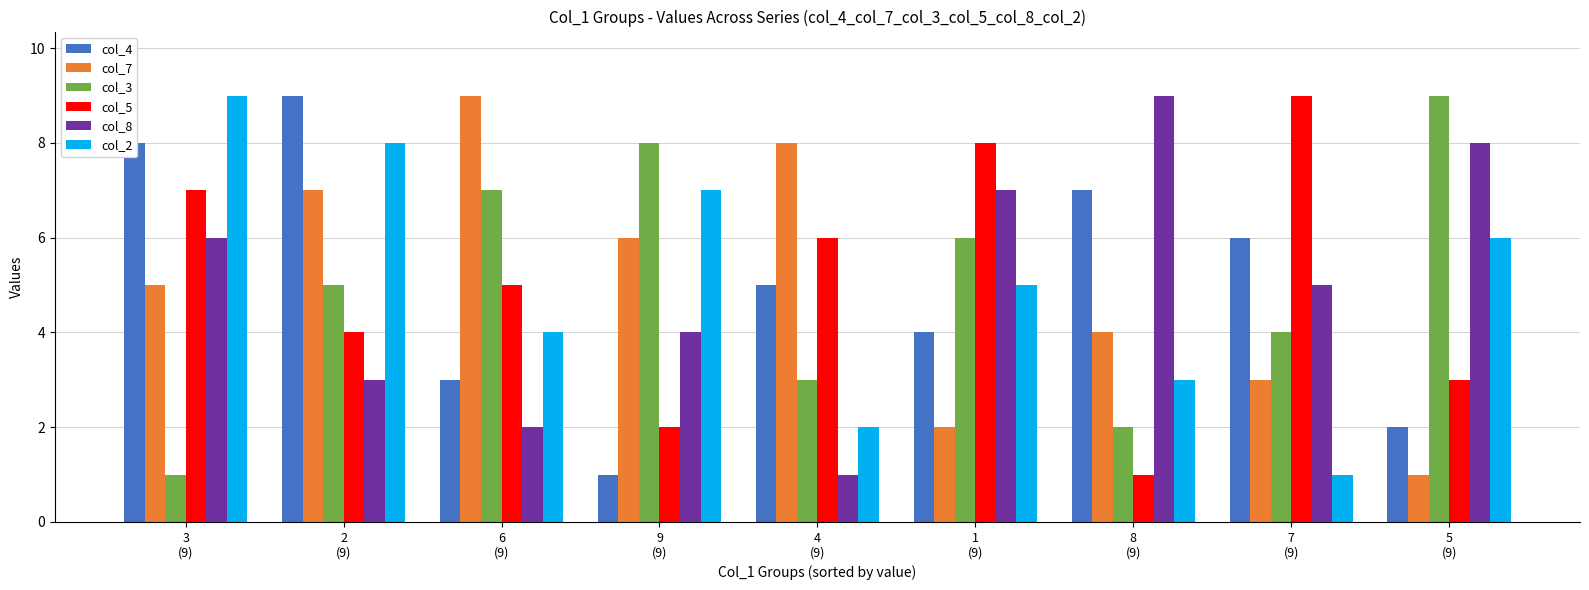

The col_4 series shows 2 at 6
(9). True or false?

False